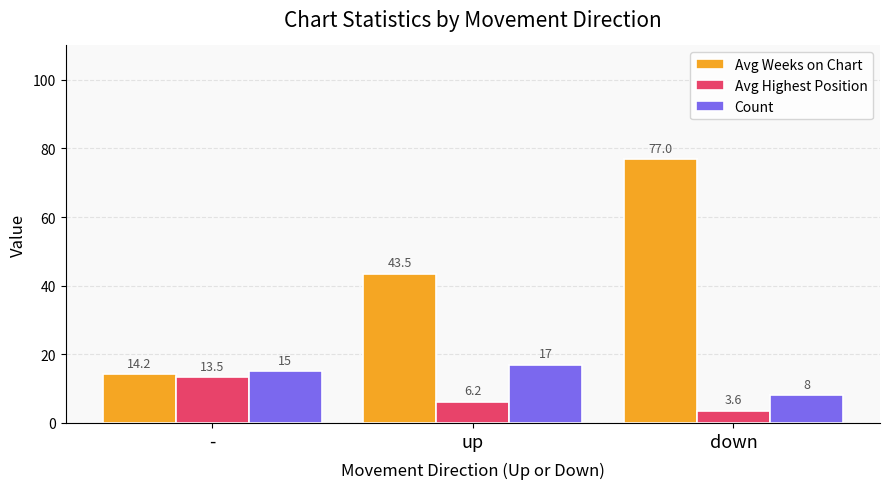

What is the value of the Avg Highest Position bar at the 1st from the left?

13.5